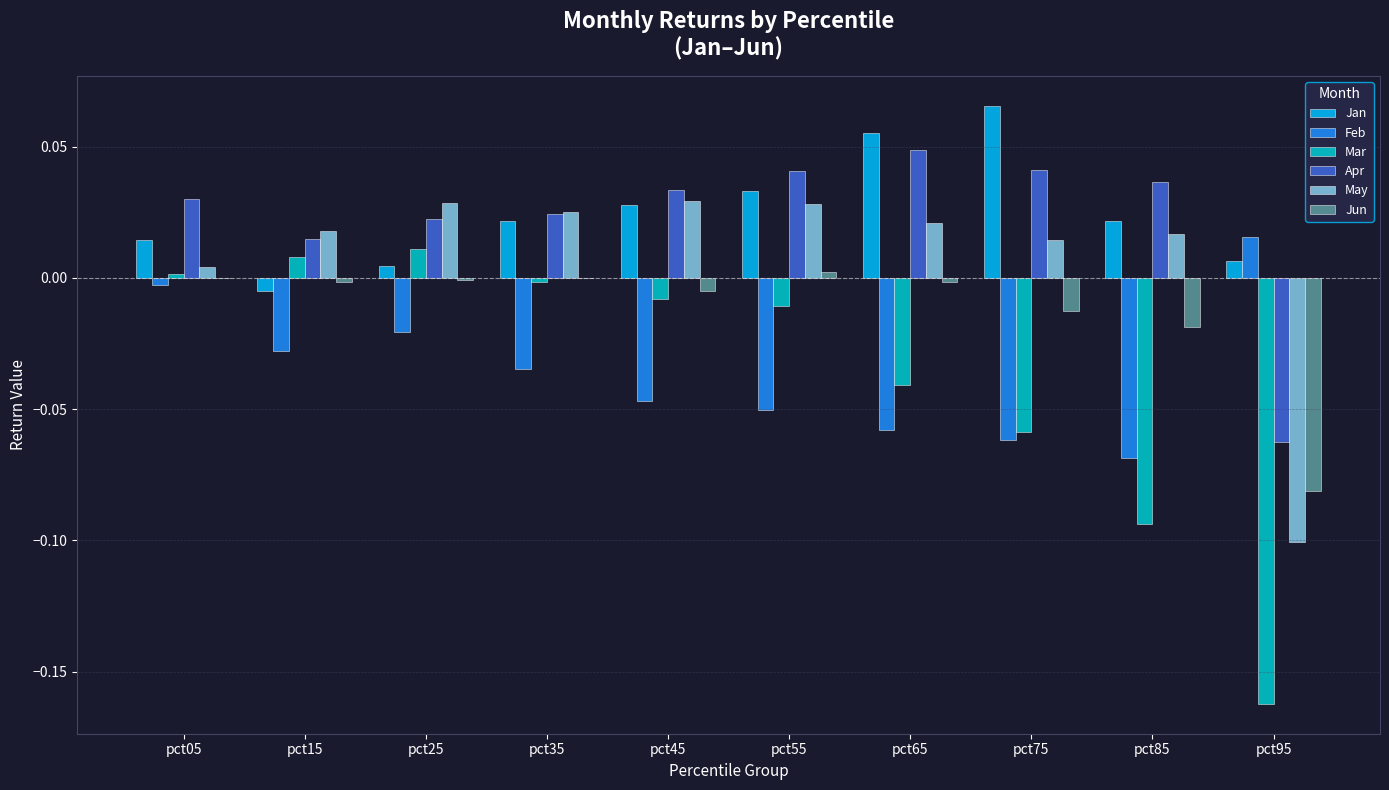

Which category has the highest value in the Jan series?

pct75